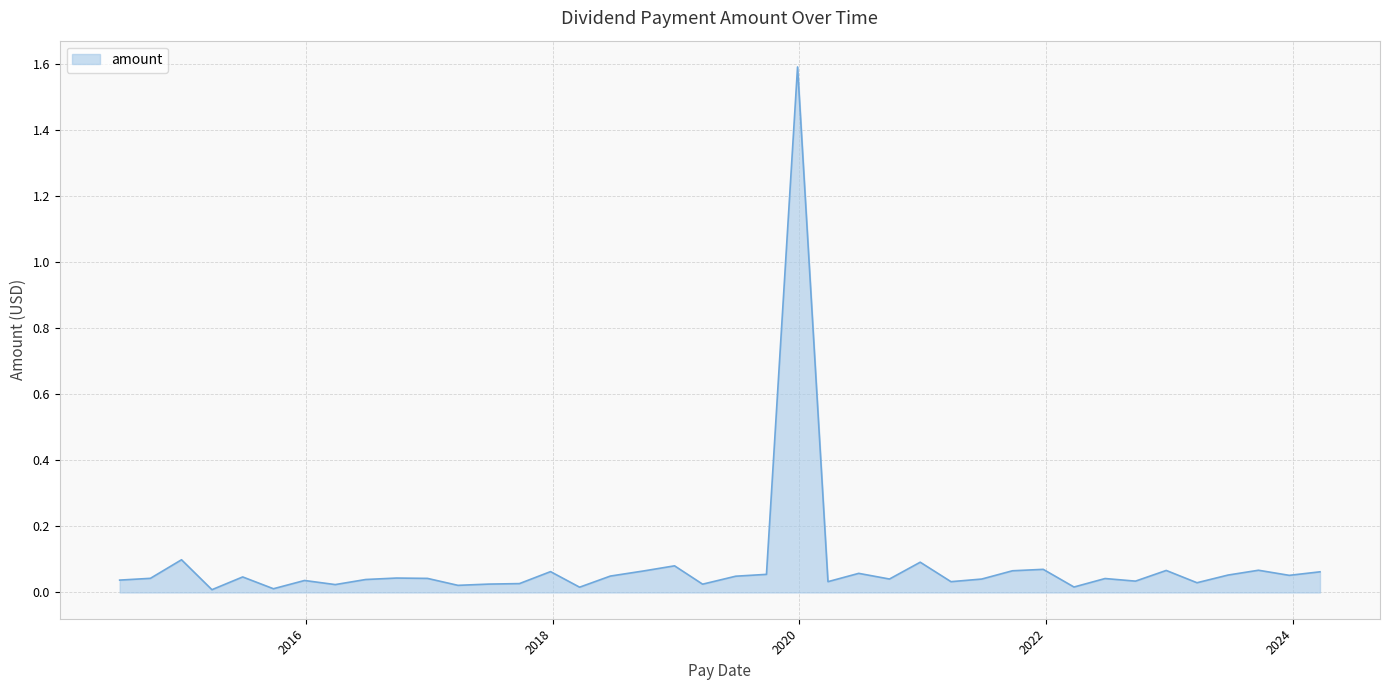

What is the maximum value shown in the chart?

1.6